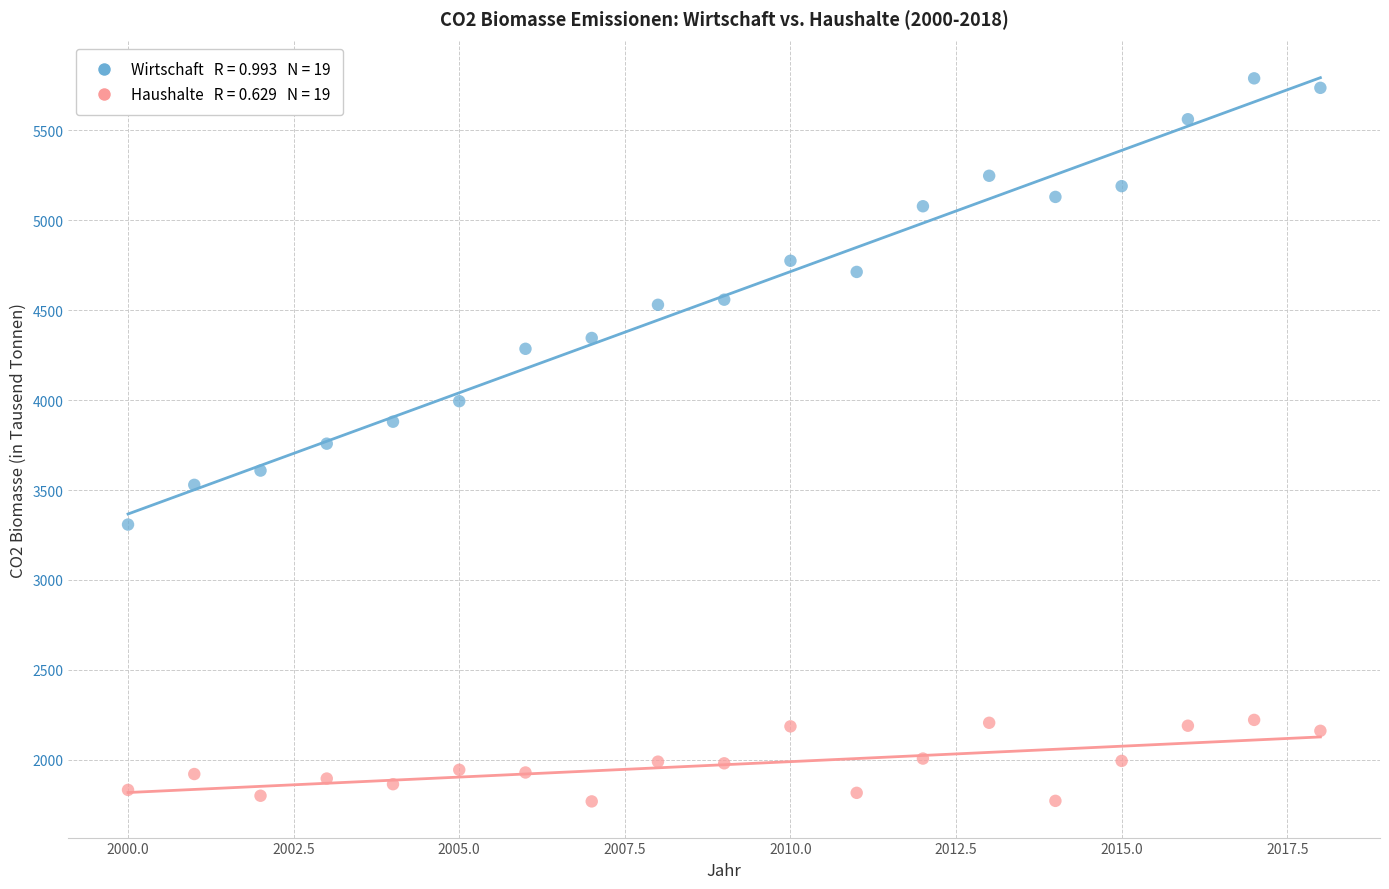

Across all data points, what is the range of X values (max minus min)?

18.0